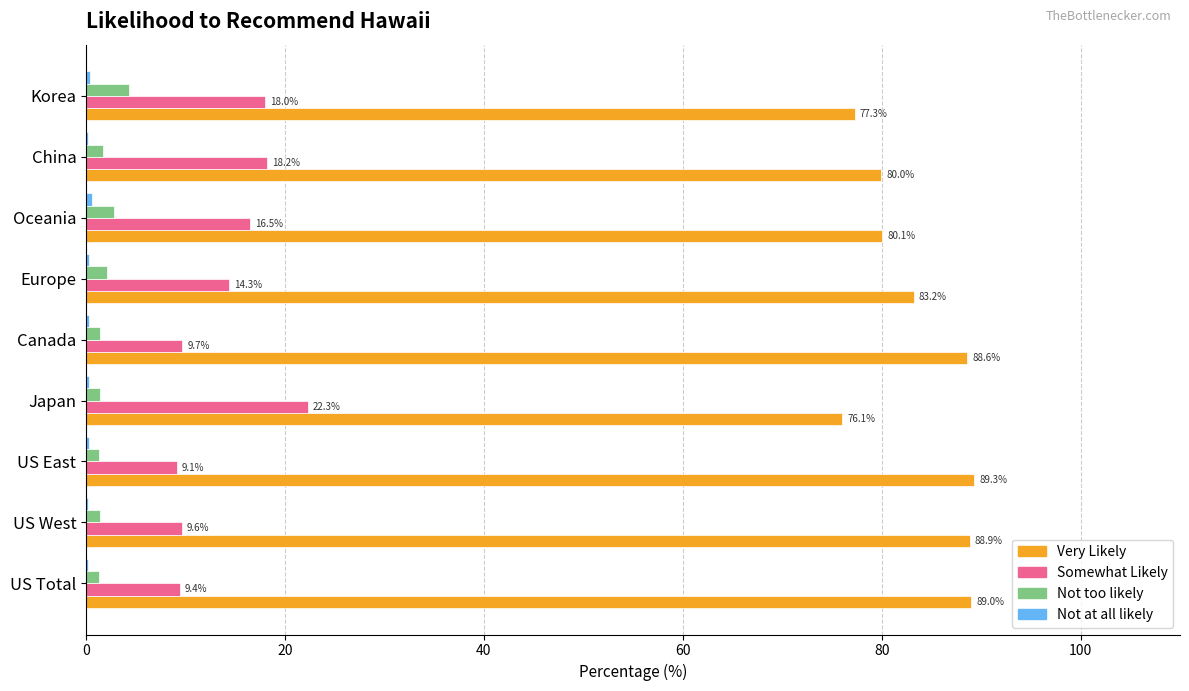

What is the greatest value displayed?

89.3